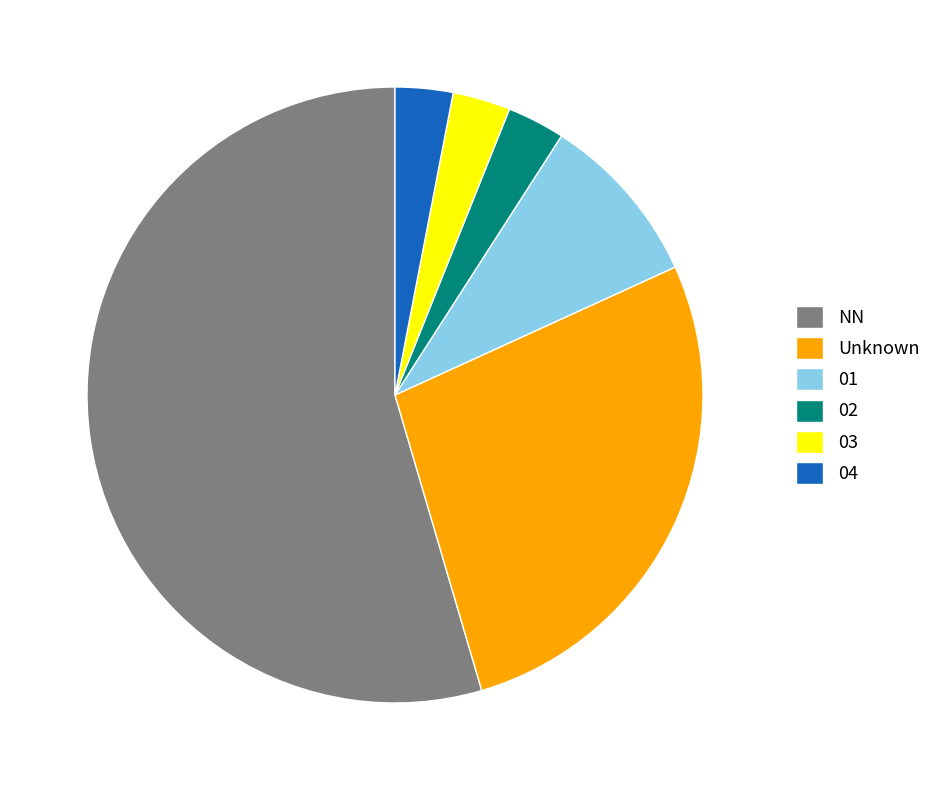

What is the ratio of the value at 03 to the value at 02?

1.0